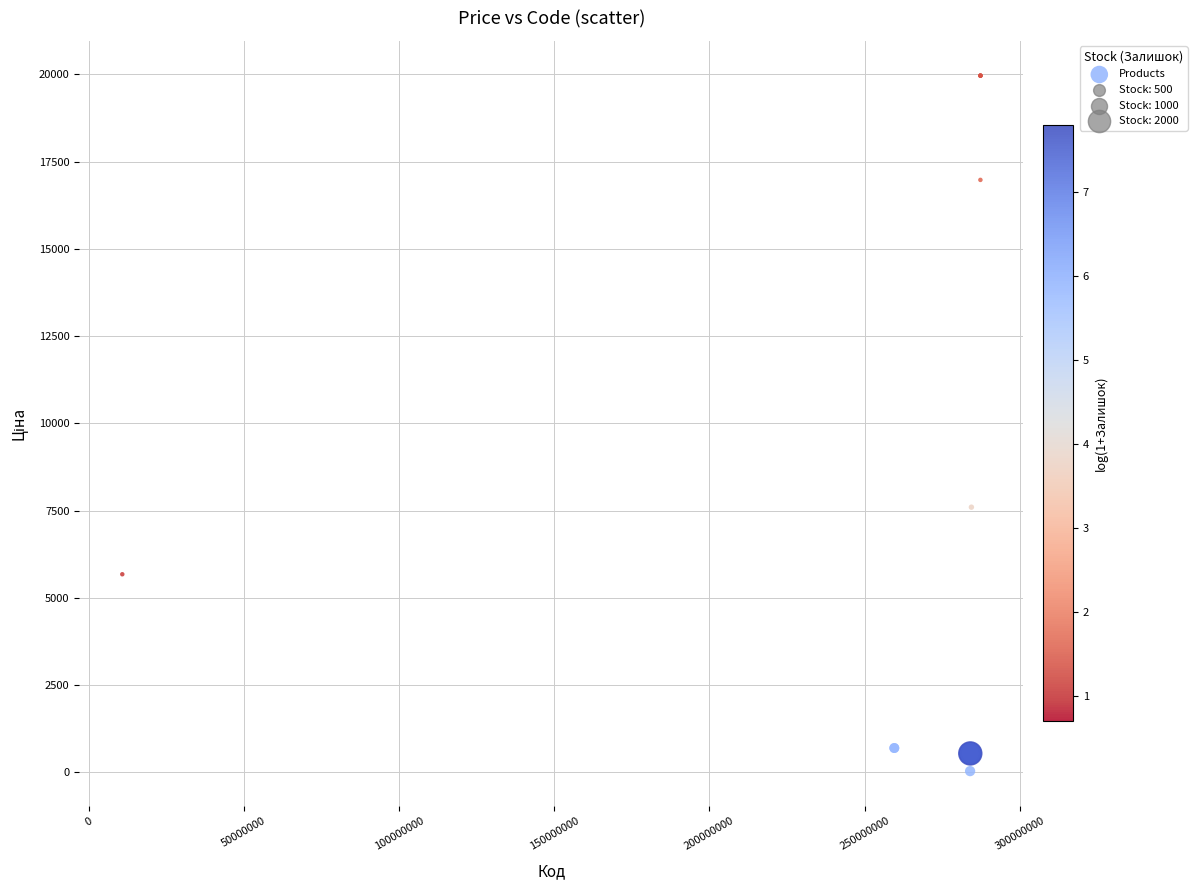

What Y value in the scatter plot is closest to 9998?

7596.5